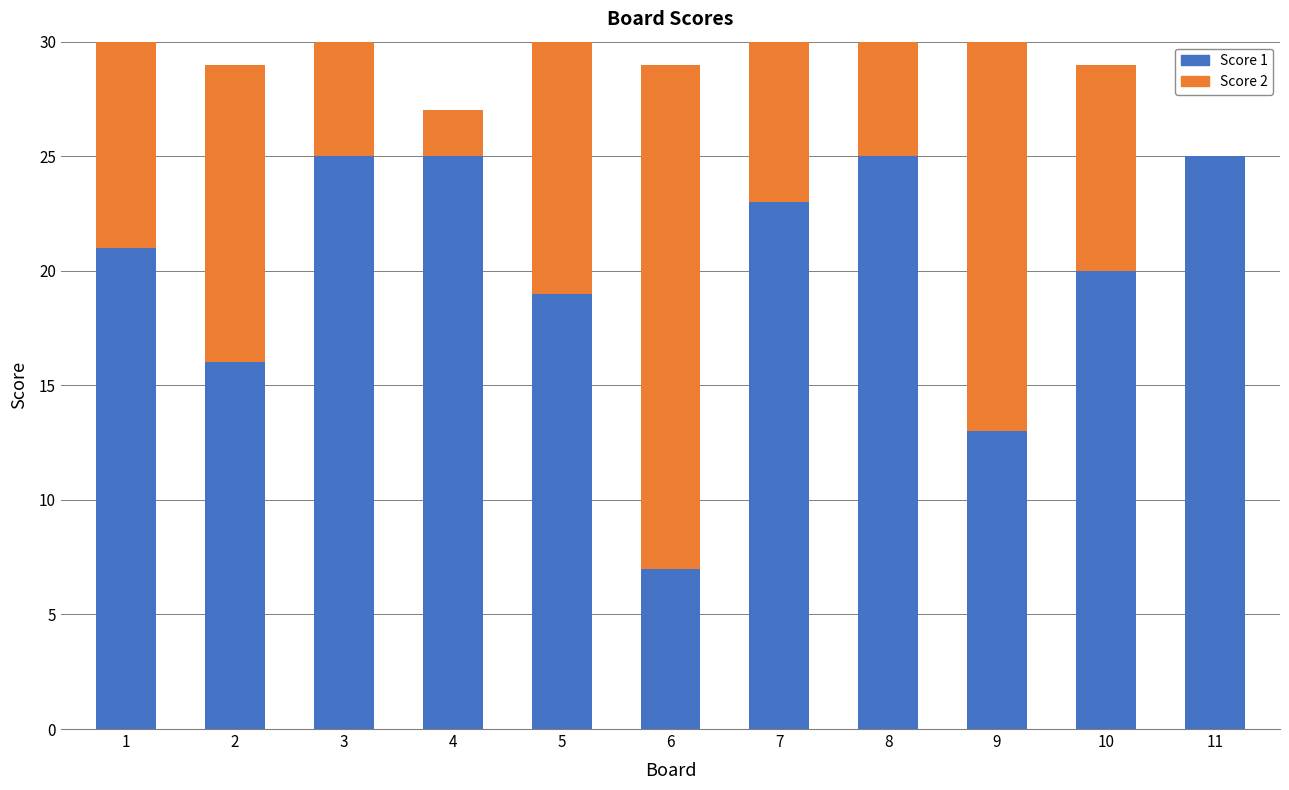

Rank the categories by Score 1 value from lowest to highest.

6, 9, 2, 5, 10, 1, 7, 3, 4, 8, 11